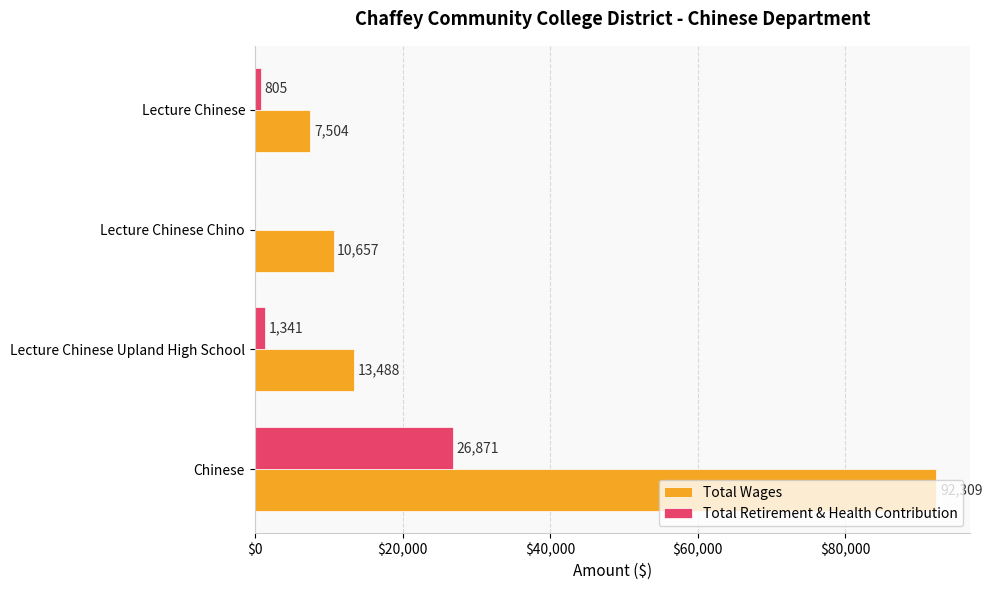

How many positive values does the Total Retirement & Health Contribution series have?

3